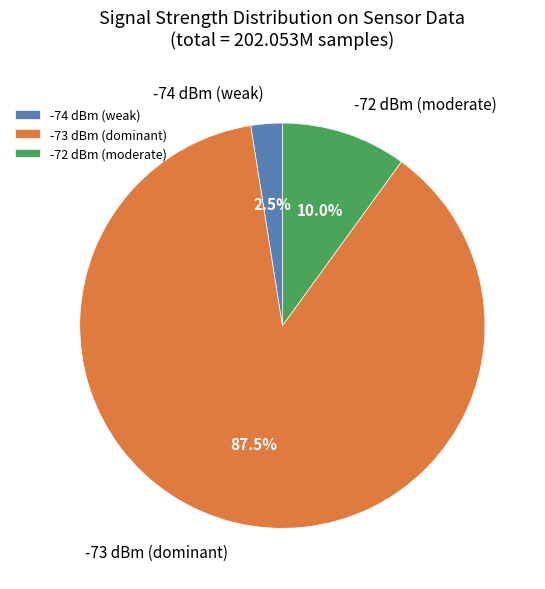

How much of the chart is everything except -73 dBm (dominant)?

12.5%